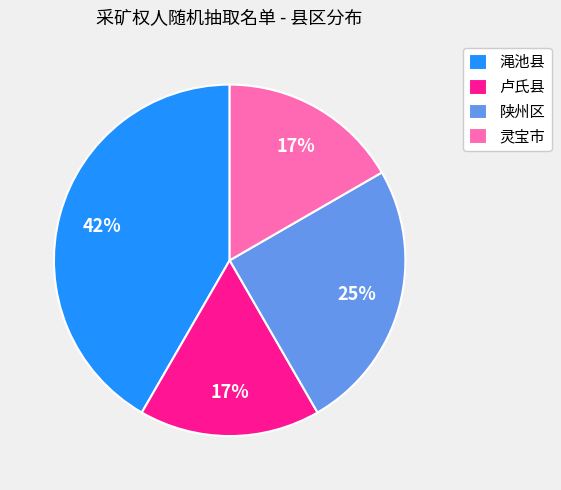

To the nearest percent, what percentage of the pie is 渑池县?

42%